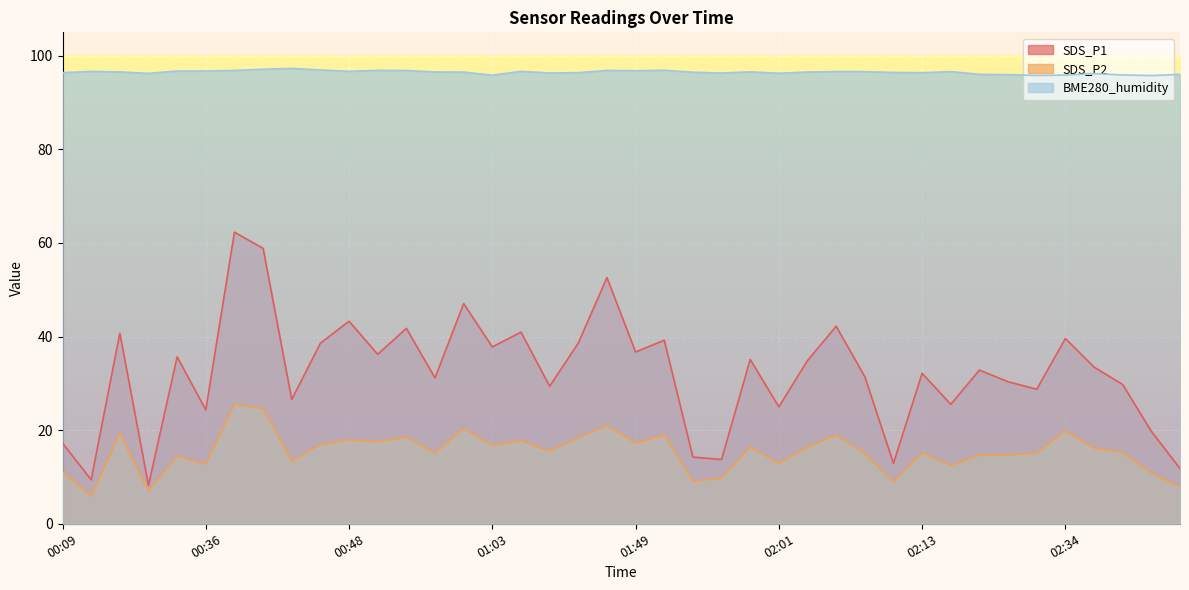

What position from the right is 01:01?

26